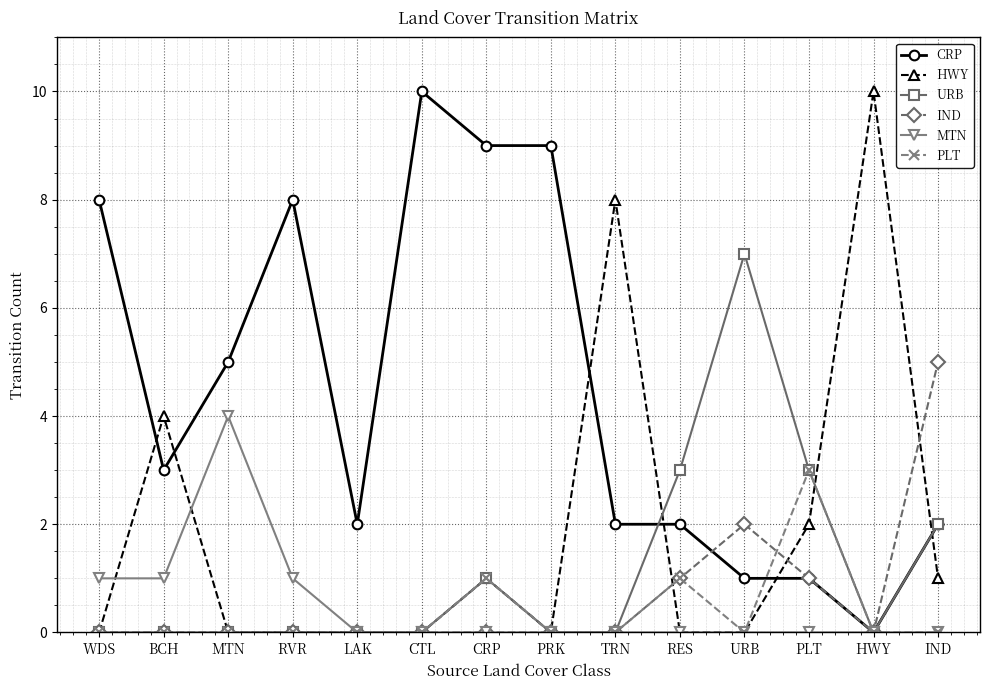

Which series has the largest total across all categories?

CRP